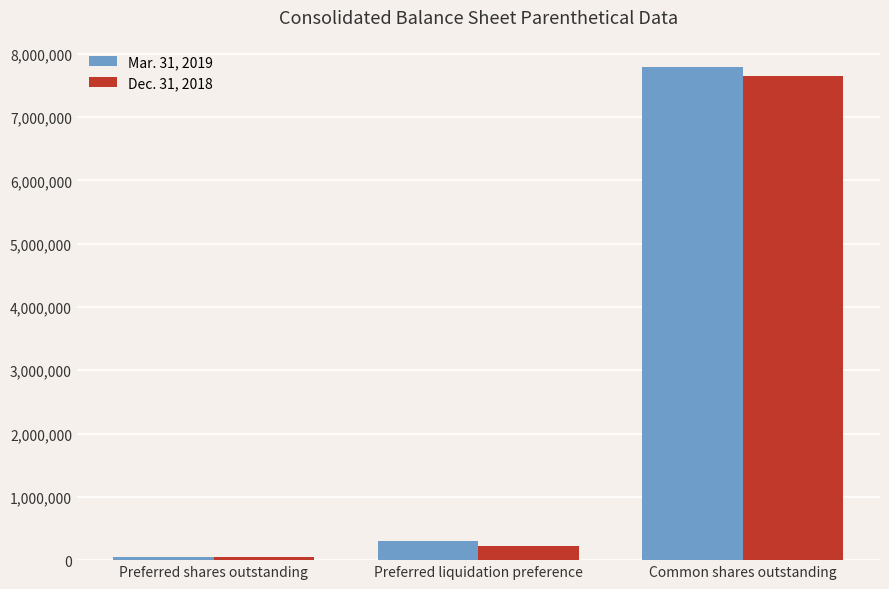

Is the value of Dec. 31, 2018 at Preferred liquidation preference greater than the value of Mar. 31, 2019 at Common shares outstanding?

No